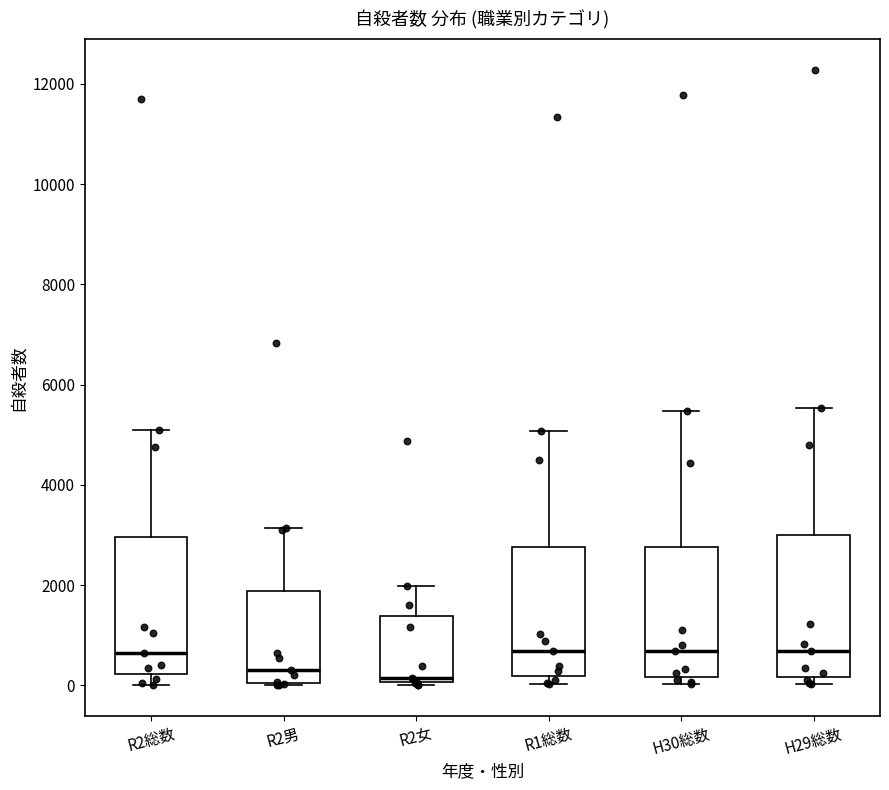

Reading left to right, read every box against the y-axis: the position of its median line, the range the box covers, and the ends of its whiskers. The values are not printed on the chart, so give them approximately, as read against the axis.

R2総数: median 600, box 200 to 3000, whiskers 0 to 5000
R2男: median 200, box 0 to 1800, whiskers 0 to 3200
R2女: median 200, box 0 to 1400, whiskers 0 (just below the box's lower edge) to 2000
R1総数: median 600, box 200 to 2800, whiskers 0 to 5000
H30総数: median 600, box 200 to 2800, whiskers 0 to 5400
H29総数: median 600, box 200 to 3000, whiskers 0 to 5600